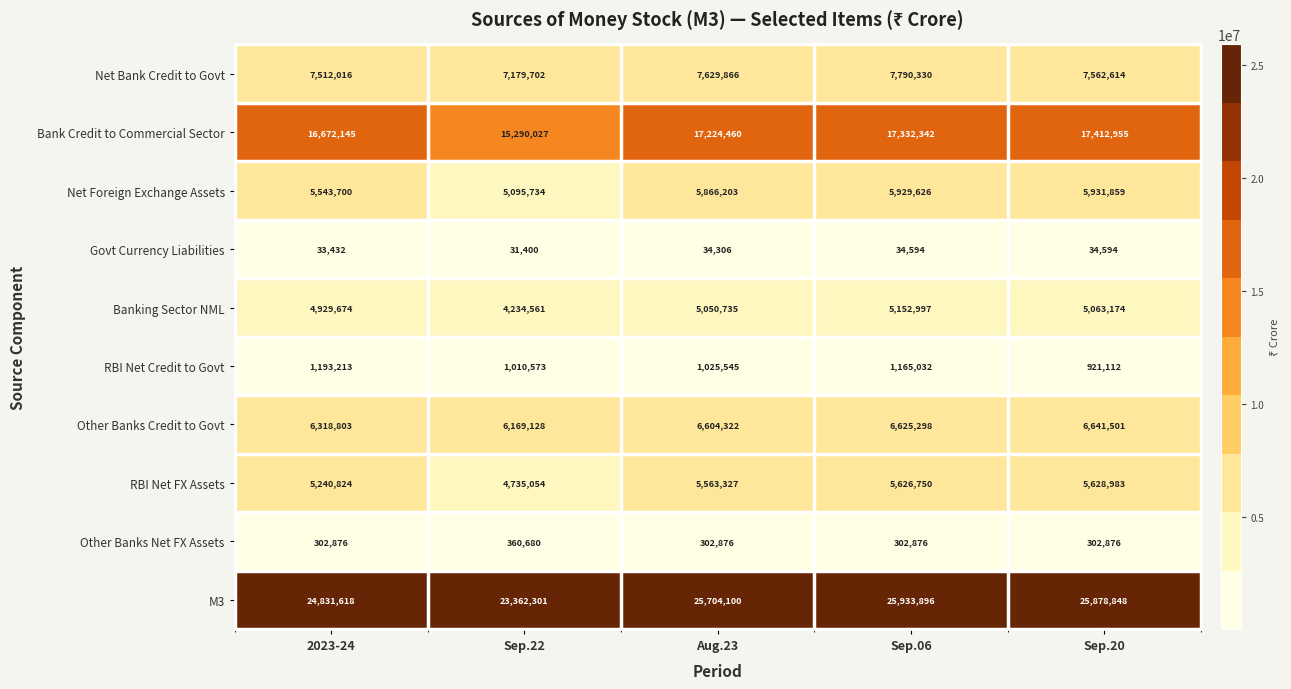

What is the total value across all series at 2023-24?

72578301